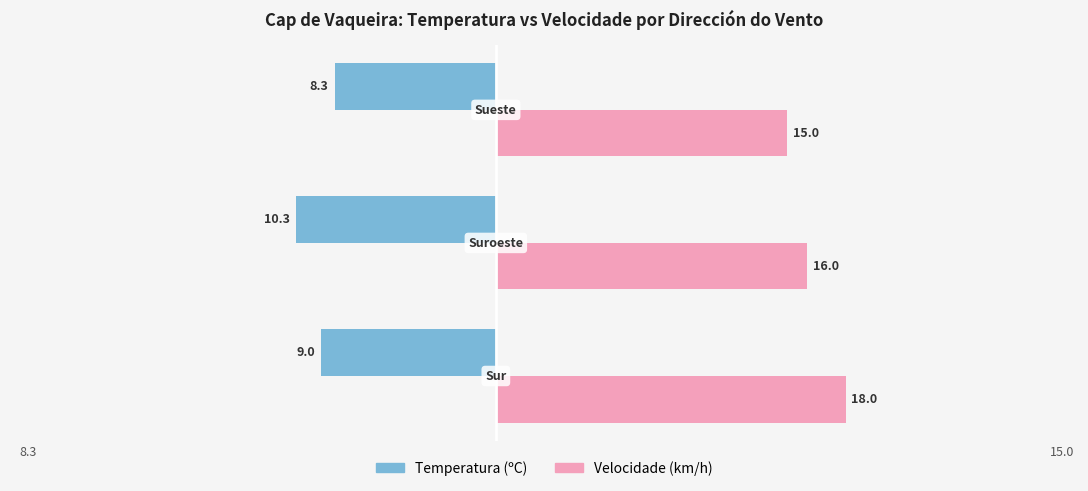

Which series has the widest spread of values?

Velocidade (km/h)